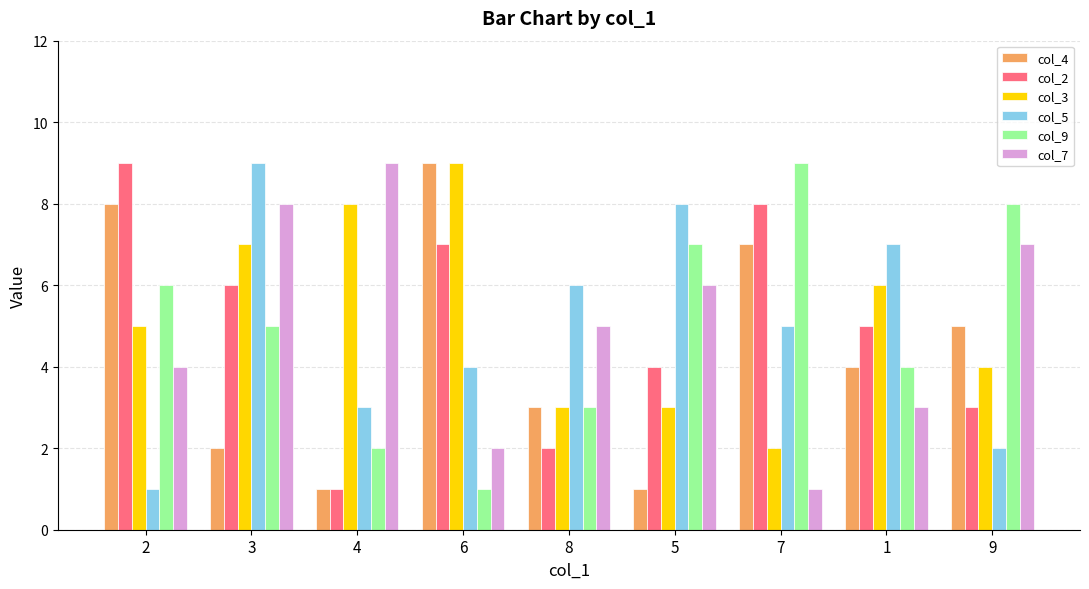

Is it true that col_9 equals 9 at 7?

True